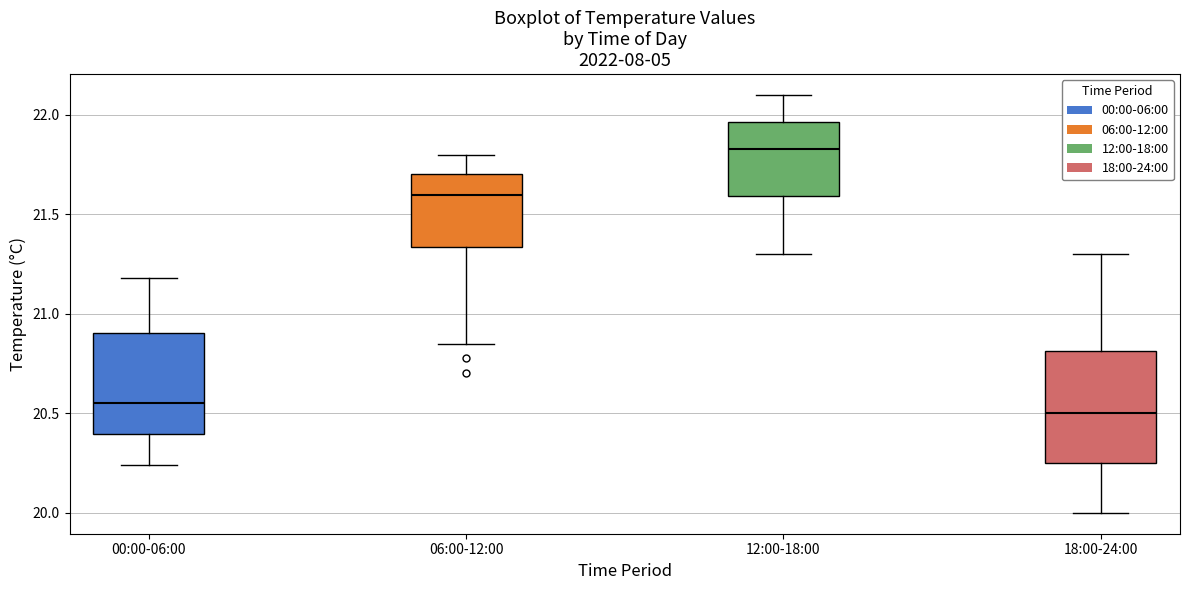

Where does the median line of the box for 12:00-18:00 sit on the y-axis? The values are not printed on the chart, so give them approximately, as read against the axis.

21.85